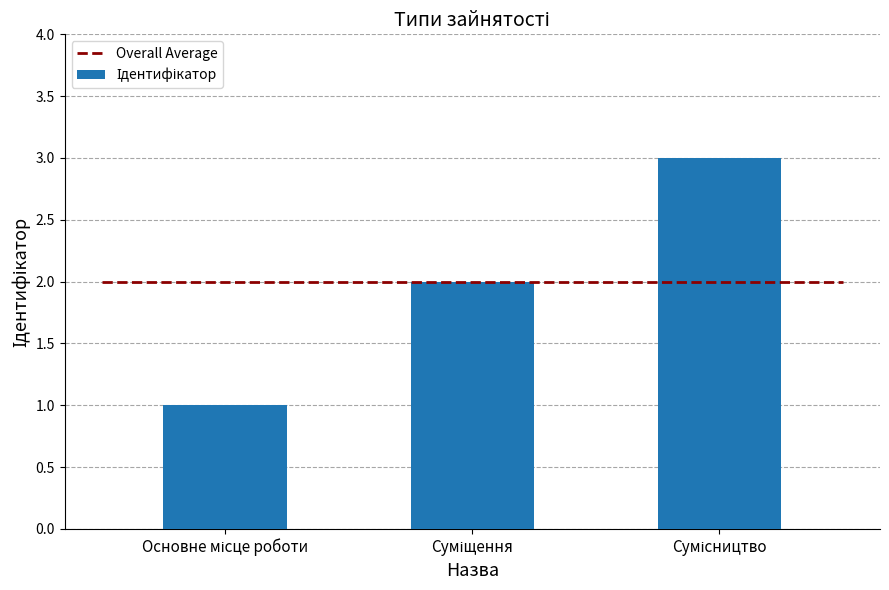

Does the chart contain stacked bars?

No